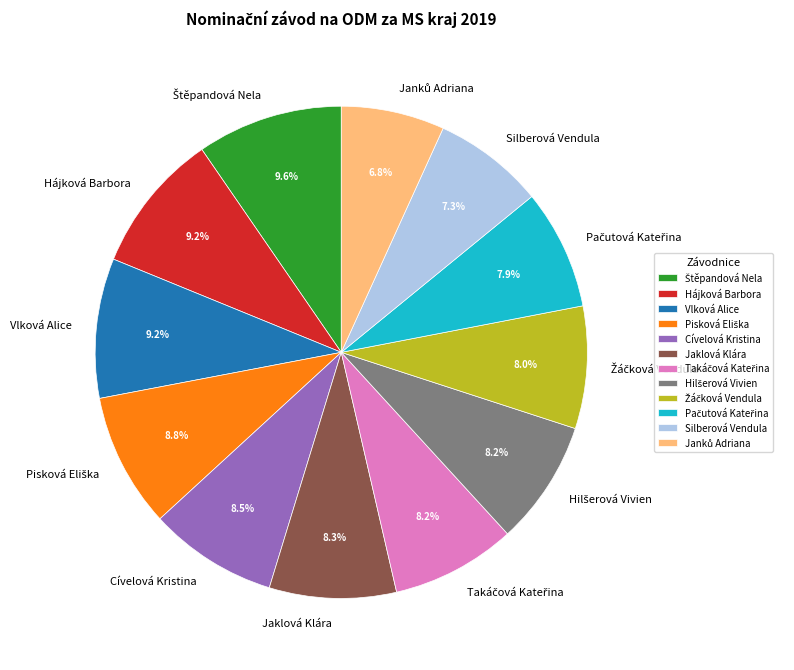

What is the ratio of the value at Hájková Barbora to the value at Jaklová Klára?

1.1